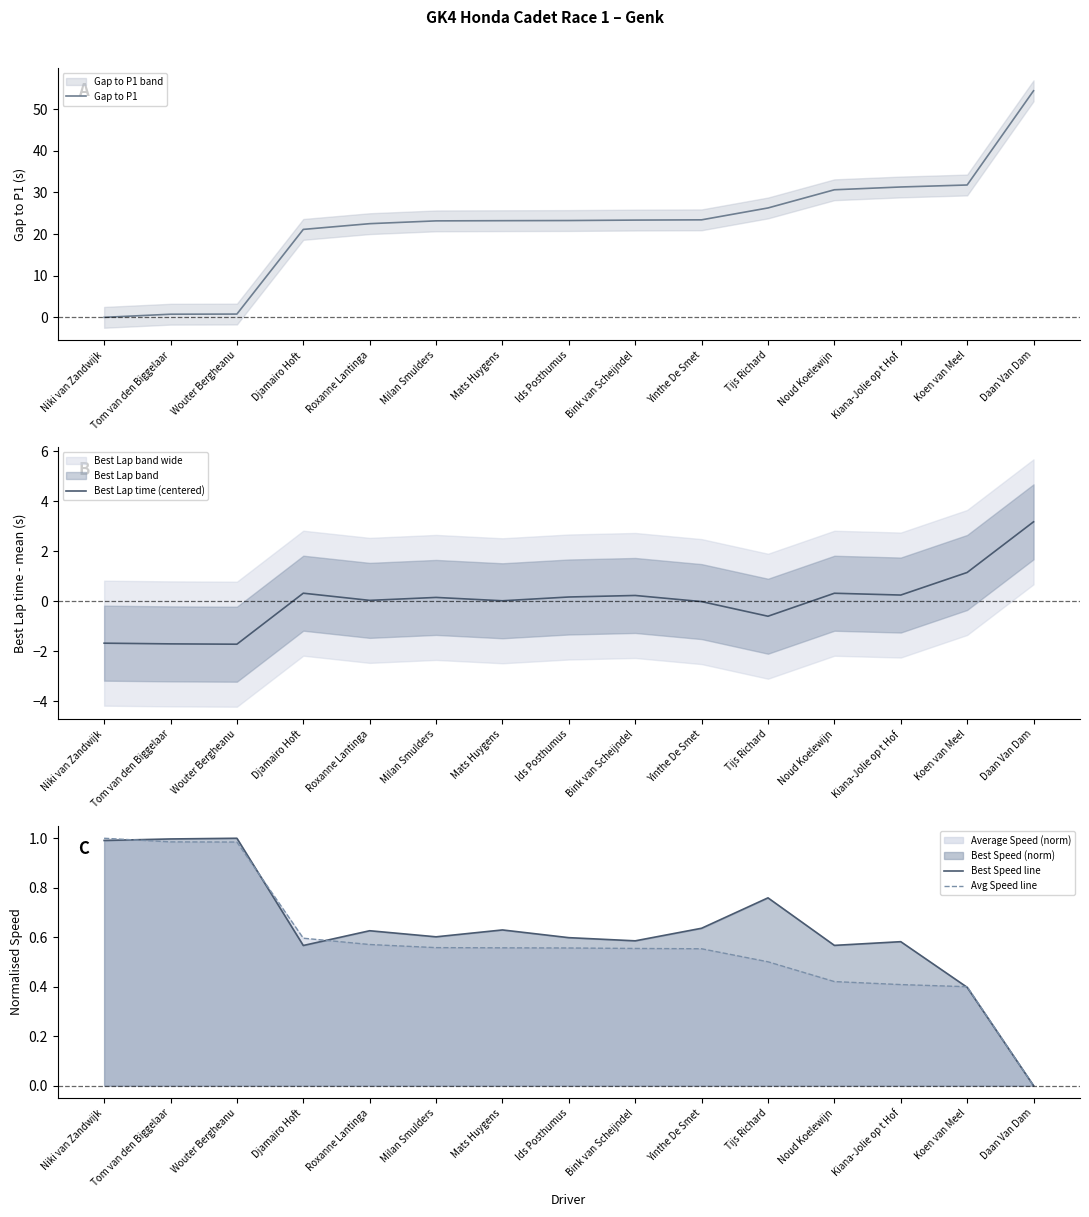

The value of Gap to P1 at Yinthe De Smet is 41.6. True or false?

False